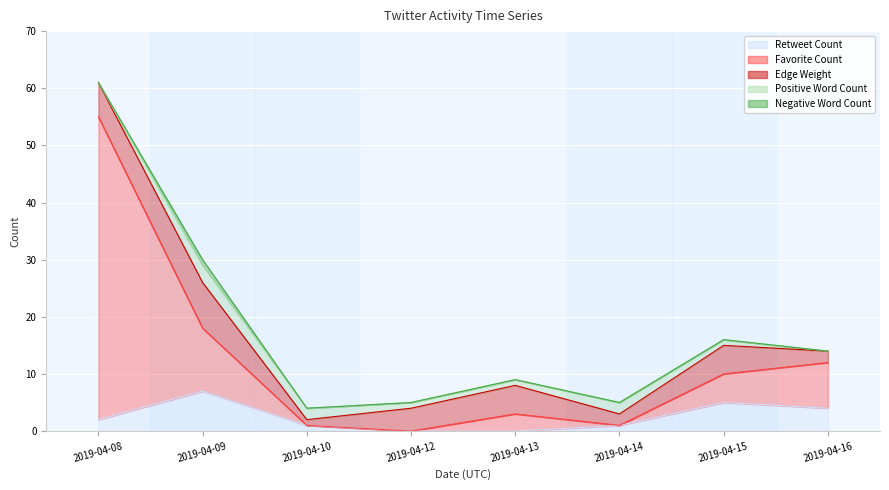

What are all the series names shown in the legend?

Retweet Count, Favorite Count, Edge Weight, Positive Word Count, Negative Word Count